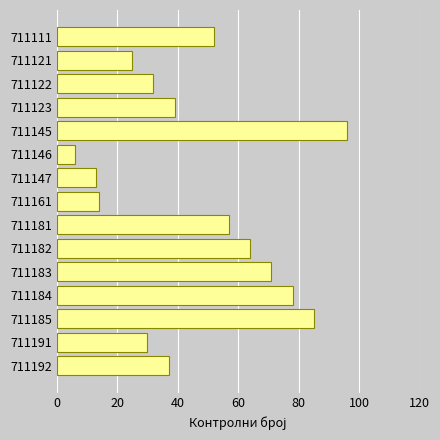

Are the bars horizontal?

Yes